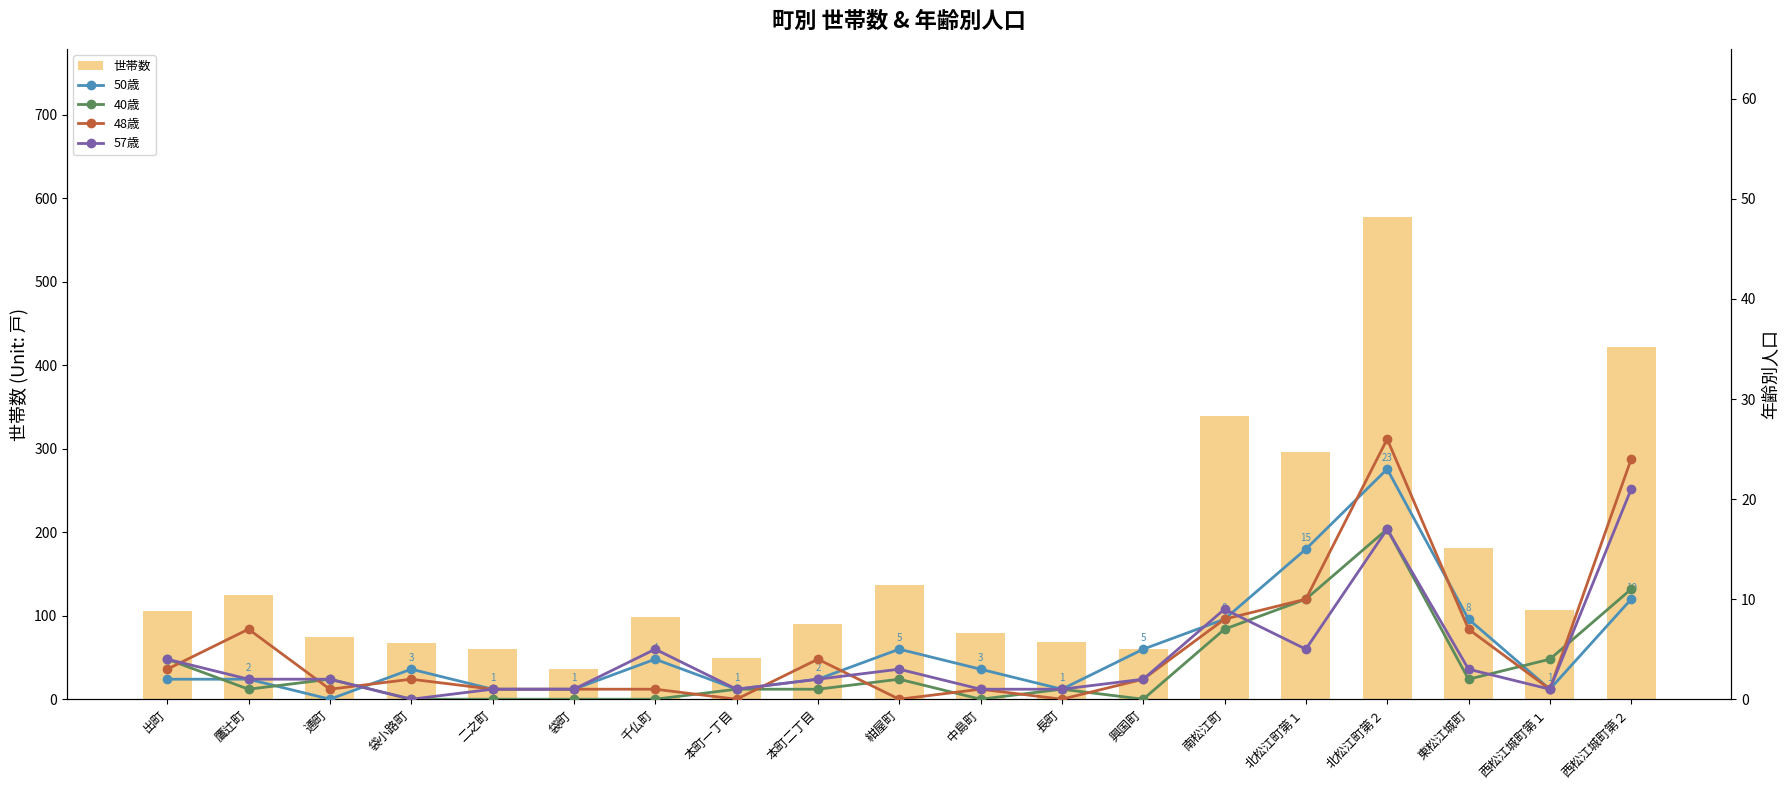

Is it true that 世帯数 equals 65 at 出町?

False